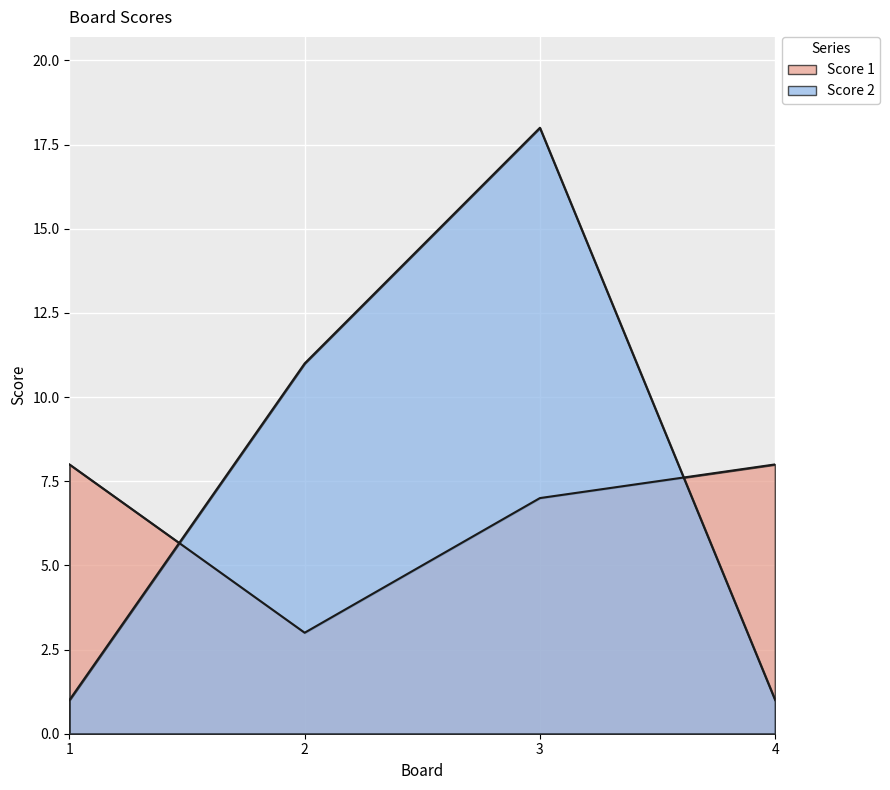

Which category has the lowest value in the Score 1 series?

2